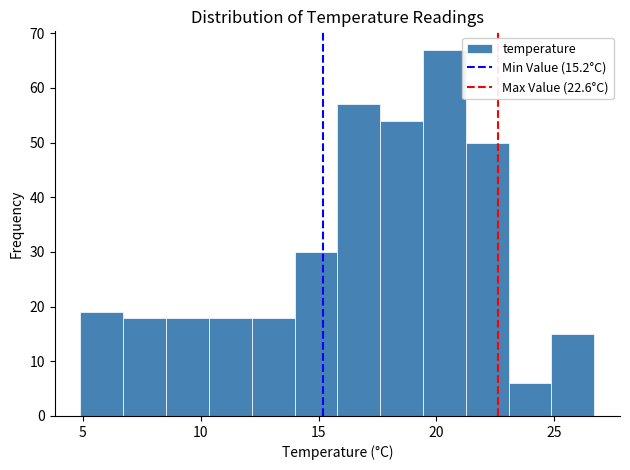

Around what value on the x-axis is the tallest bar? Give the approximate position of its centre, as read against the axis.

20.5